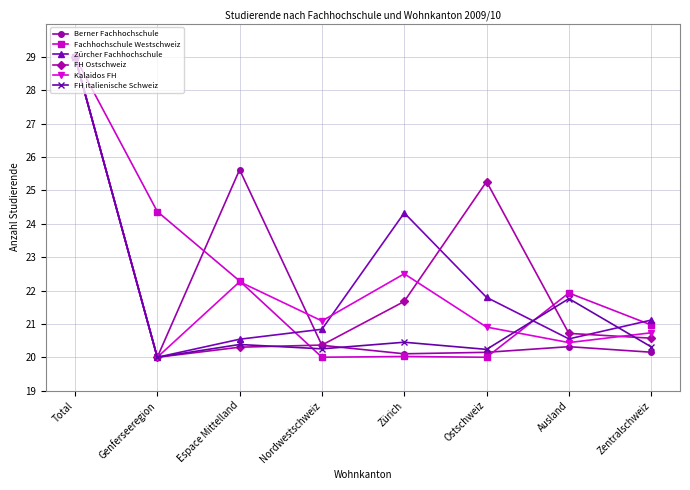

What are all the series names shown in the legend?

Berner Fachhochschule, Fachhochschule Westschweiz, Zürcher Fachhochschule, FH Ostschweiz, Kalaidos FH, FH italienische Schweiz